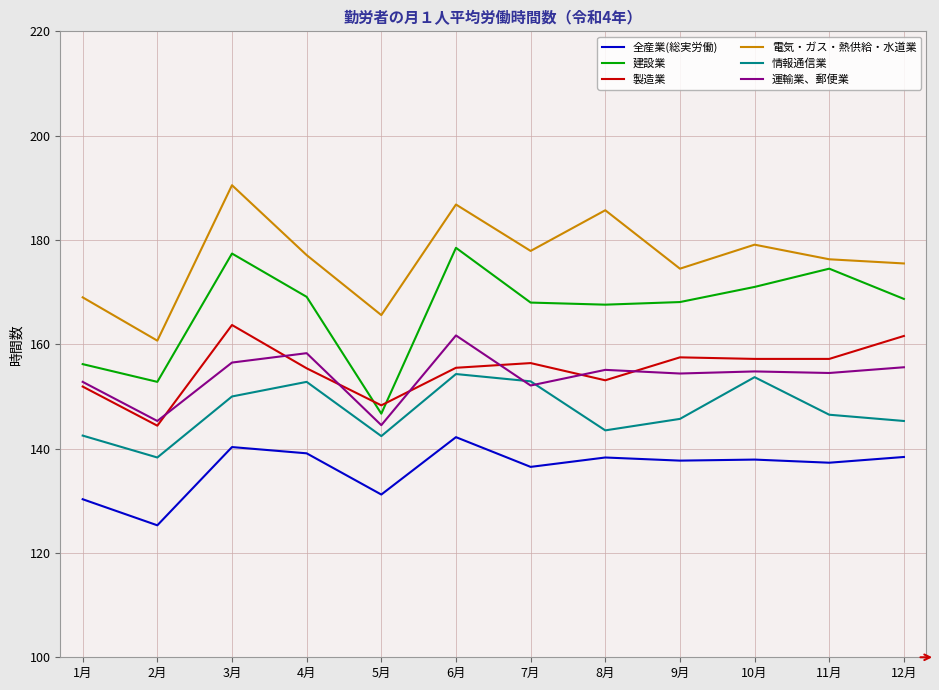

What is the lowest value of the 全産業(総実労働) series?

125.3